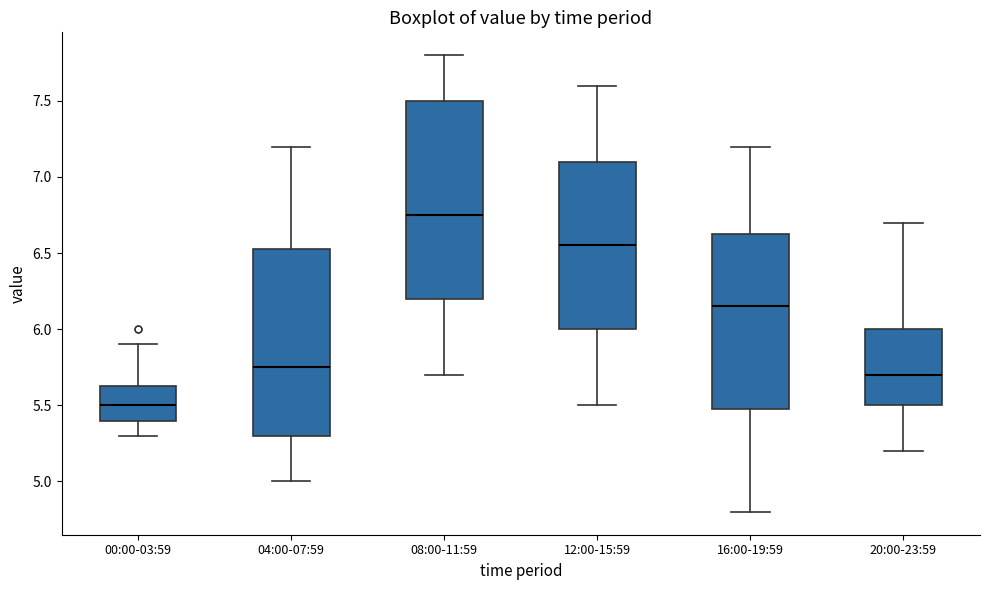

Reading left to right, transcribe this box plot: for each box, give where its median line is, the range the box spans, and where its two whiskers end, as read against the y-axis. The values are not printed on the chart, so give them approximately, as read against the axis.

00:00-03:59: median 5.50, box 5.40 to 5.65, whiskers 5.30 to 5.90
04:00-07:59: median 5.75, box 5.30 to 6.55, whiskers 5.00 to 7.20
08:00-11:59: median 6.75, box 6.20 to 7.50, whiskers 5.70 to 7.80
12:00-15:59: median 6.55, box 6.00 to 7.10, whiskers 5.50 to 7.60
16:00-19:59: median 6.15, box 5.50 to 6.65, whiskers 4.80 to 7.20
20:00-23:59: median 5.70, box 5.50 to 6.00, whiskers 5.20 to 6.70